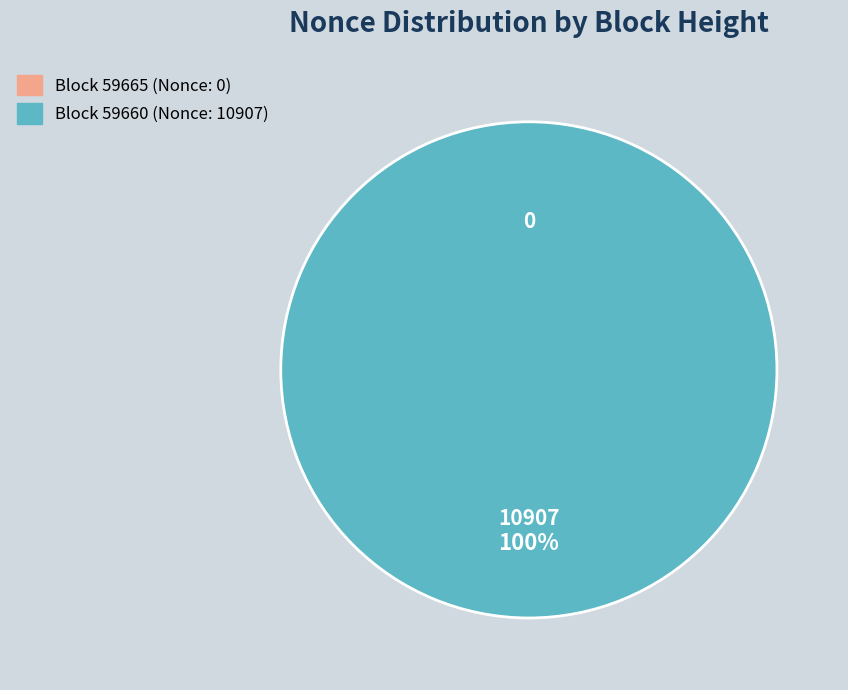

Rank the categories by value from highest to lowest.

59660, 59665